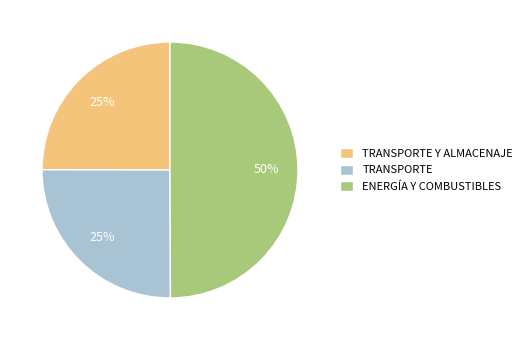

Which category has the biggest portion of the pie?

ENERGÍA Y COMBUSTIBLES